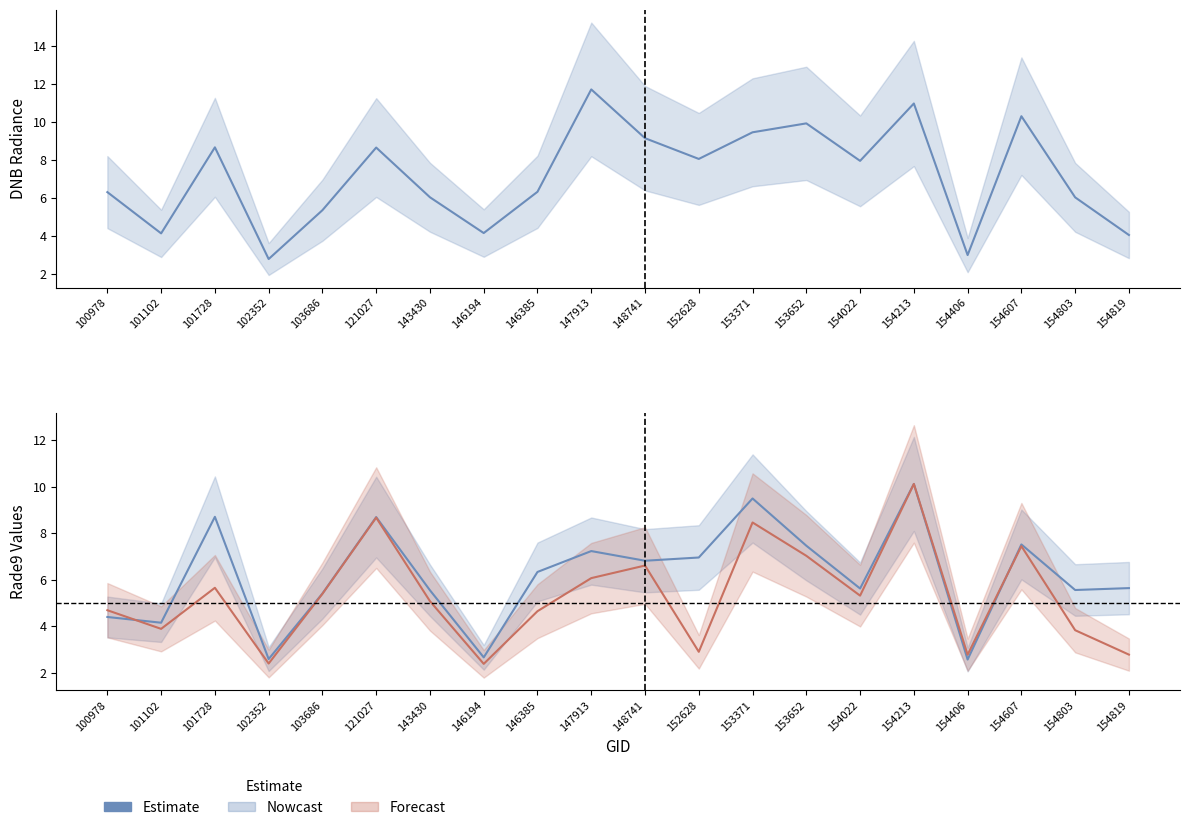

Reading left to right, list all the values displayed in this chart.

dnbrad: 100978=6.3	101102=4.1	101728=8.7	102352=2.8	103686=5.4	121027=8.7	143430=6.0	146194=4.2	146385=6.3	147913=11.7	148741=9.2	152628=8.1	153371=9.5	153652=9.9	154022=8.0	154213=11.0	154406=3.0	154607=10.3	154803=6.0	154819=4.1
rade9_aggzone_norm: 100978=4.4	101102=4.1	101728=8.7	102352=2.6	103686=5.4	121027=8.7	143430=5.5	146194=2.7	146385=6.3	147913=7.2	148741=6.8	152628=7.0	153371=9.5	153652=7.5	154022=5.6	154213=10.1	154406=2.6	154607=7.5	154803=5.6	154819=5.6
rade9_dnb_licorr: 100978=4.7	101102=3.9	101728=5.7	102352=2.4	103686=5.4	121027=8.7	143430=5.1	146194=2.4	146385=4.6	147913=6.1	148741=6.6	152628=2.9	153371=8.5	153652=7.0	154022=5.3	154213=10.1	154406=2.8	154607=7.4	154803=3.8	154819=2.8